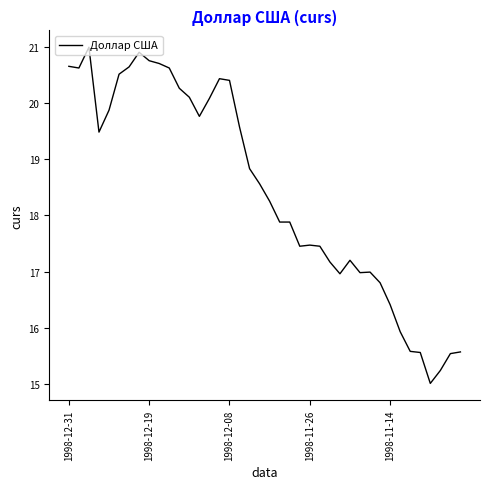

Where does the data first go above 18?

1998-12-31